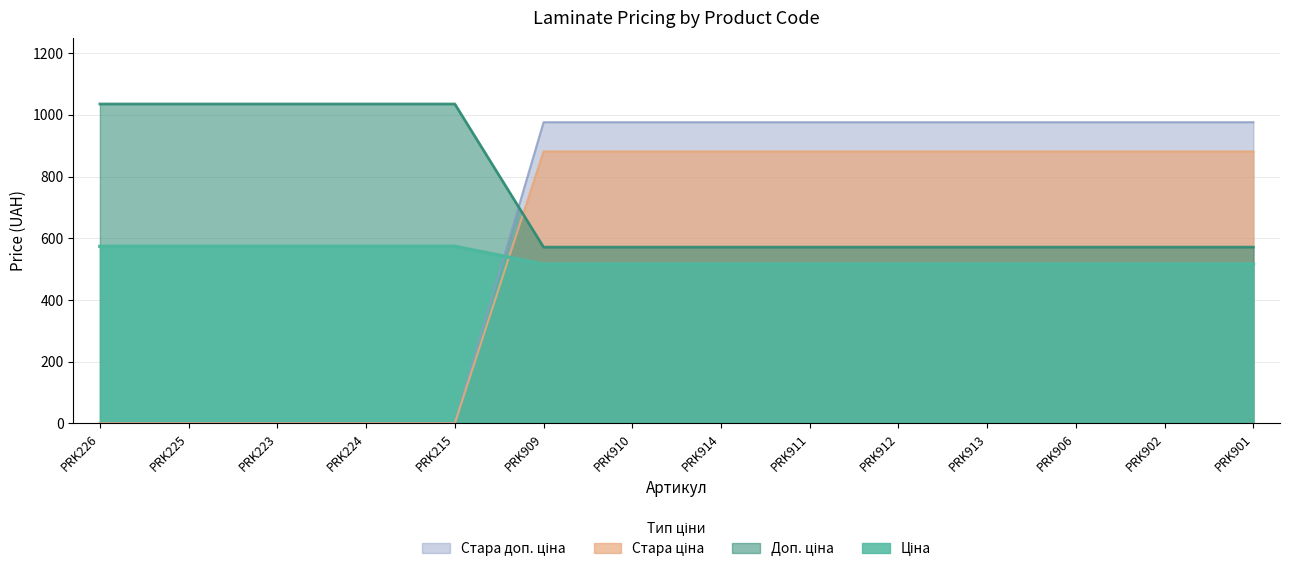

Reading left to right, extract all data points from this chart.

Ціна: PRK226=0.0	PRK225=0.0	PRK223=0.0	PRK224=0.0	PRK215=0.0	PRK909=976.1	PRK910=976.1	PRK914=976.1	PRK911=976.1	PRK912=976.1	PRK913=976.1	PRK906=976.1	PRK902=976.1	PRK901=976.1
Доп. ціна: PRK226=0.0	PRK225=0.0	PRK223=0.0	PRK224=0.0	PRK215=0.0	PRK909=881.1	PRK910=881.1	PRK914=881.1	PRK911=881.1	PRK912=881.1	PRK913=881.1	PRK906=881.1	PRK902=881.1	PRK901=881.1
Стара ціна: PRK226=1035.1	PRK225=1035.1	PRK223=1035.1	PRK224=1035.1	PRK215=1035.1	PRK909=571.0	PRK910=571.0	PRK914=571.0	PRK911=571.0	PRK912=571.0	PRK913=571.0	PRK906=571.0	PRK902=571.0	PRK901=571.0
Стара доп. ціна: PRK226=573.5	PRK225=573.5	PRK223=573.5	PRK224=573.5	PRK215=573.5	PRK909=515.8	PRK910=515.8	PRK914=515.8	PRK911=515.8	PRK912=515.8	PRK913=515.8	PRK906=515.8	PRK902=515.8	PRK901=515.8